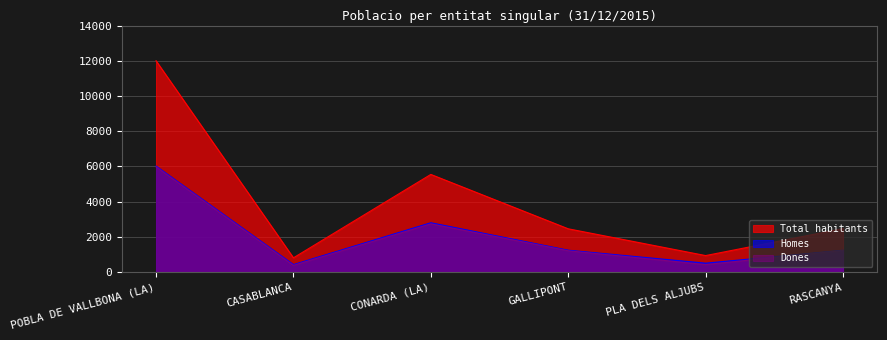

Between POBLA DE VALLBONA (LA) and RASCANYA, which series saw the biggest shift?

Total habitants